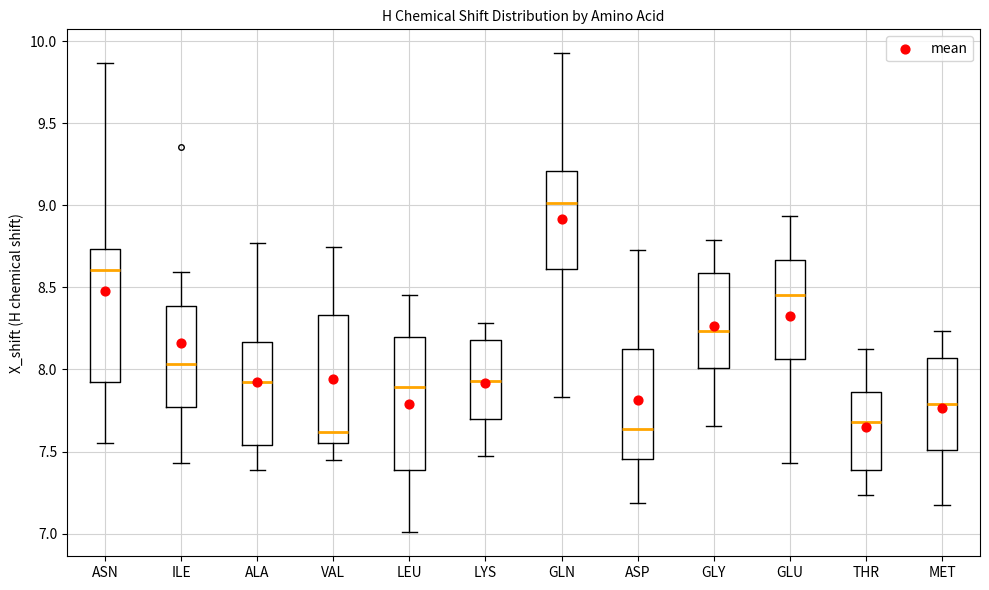

Reading left to right, transcribe this box plot: for each box, give where its median line is, the range the box spans, and where its two whiskers end, as read against the y-axis. The values are not printed on the chart, so give them approximately, as read against the axis.

ASN: median 8.60, box 7.90 to 8.75, whiskers 7.55 to 9.85
ILE: median 8.05, box 7.75 to 8.40, whiskers 7.45 to 8.60
ALA: median 7.90, box 7.55 to 8.15, whiskers 7.40 to 8.75
VAL: median 7.60, box 7.55 to 8.35, whiskers 7.45 to 8.75
LEU: median 7.90, box 7.40 to 8.20, whiskers 7.00 to 8.45
LYS: median 7.95, box 7.70 to 8.20, whiskers 7.45 to 8.30
GLN: median 9.00, box 8.60 to 9.20, whiskers 7.85 to 9.95
ASP: median 7.65, box 7.45 to 8.10, whiskers 7.20 to 8.75
GLY: median 8.25, box 8.00 to 8.60, whiskers 7.65 to 8.80
GLU: median 8.45, box 8.05 to 8.65, whiskers 7.45 to 8.95
THR: median 7.70, box 7.40 to 7.85, whiskers 7.25 to 8.10
MET: median 7.80, box 7.50 to 8.05, whiskers 7.20 to 8.25